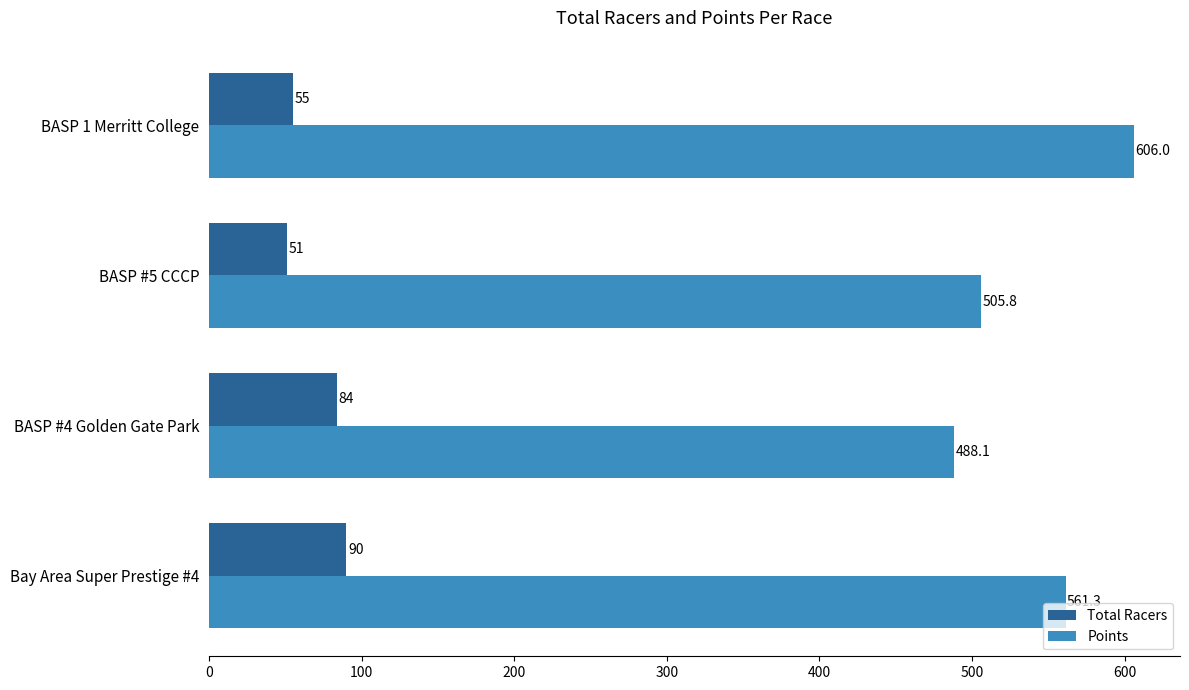

How many values in the Total Racers series are below 84?

2